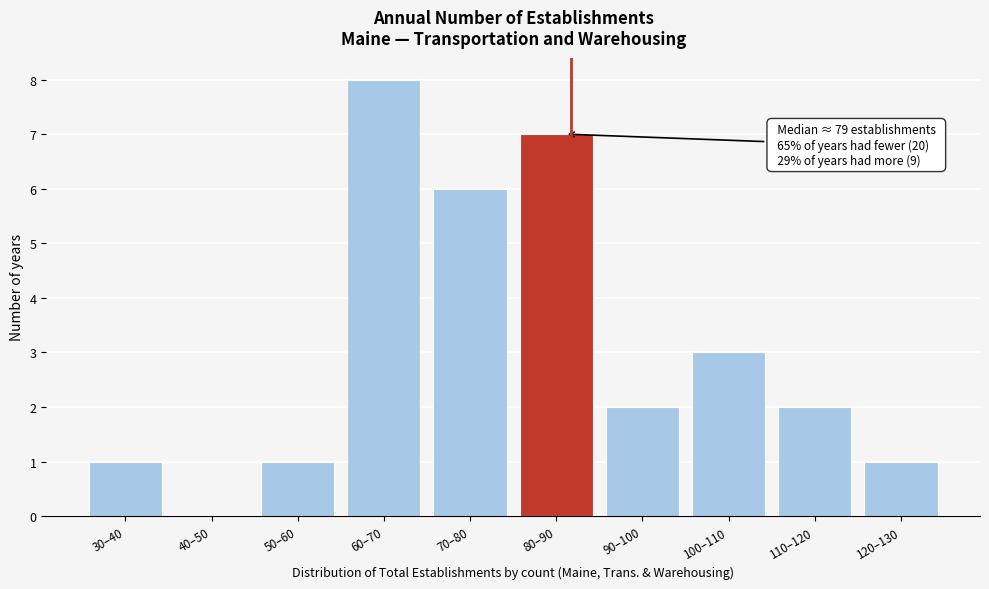

Reading left to right, what are all the values shown in this chart?

30–40=1	40–50=0	50–60=1	60–70=8	70–80=6	80–90=7	90–100=2	100–110=3	110–120=2	120–130=1